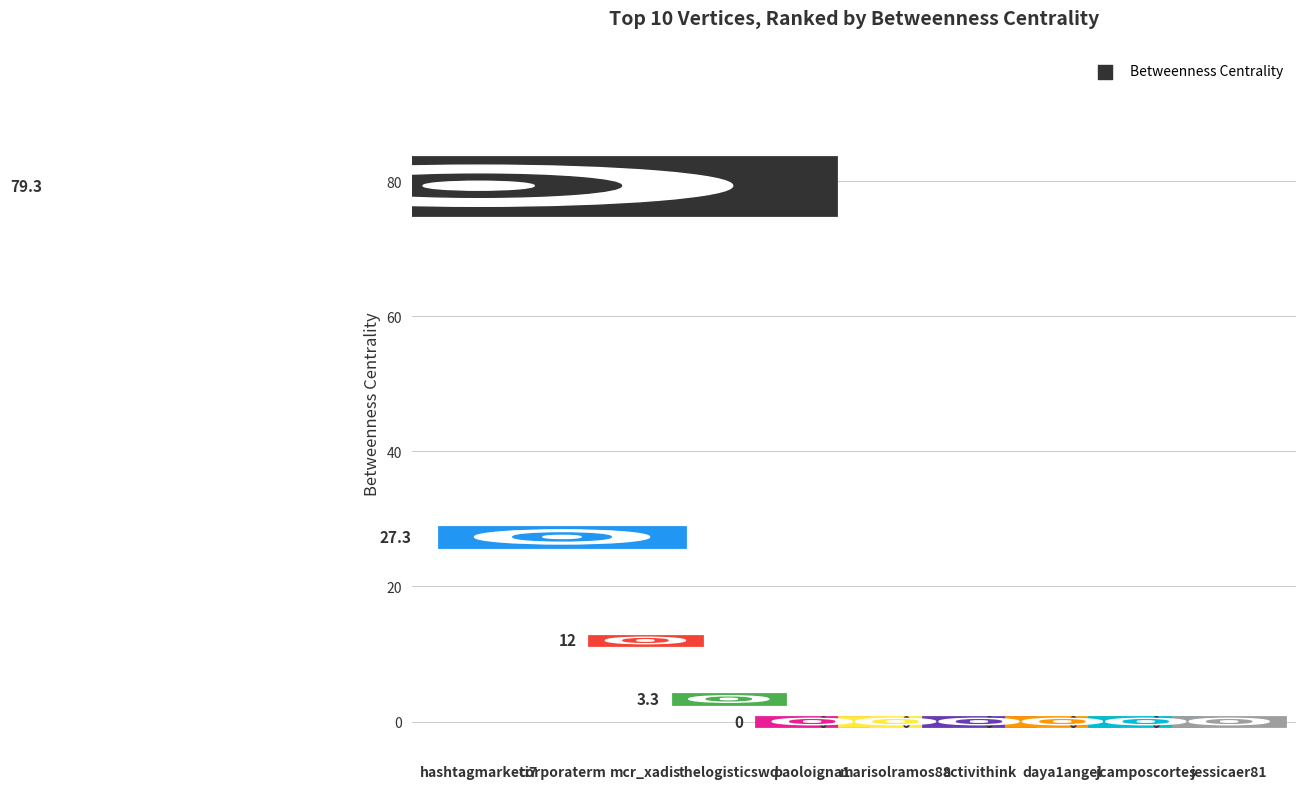

Which has a higher value, thelogisticswd or activithink?

thelogisticswd